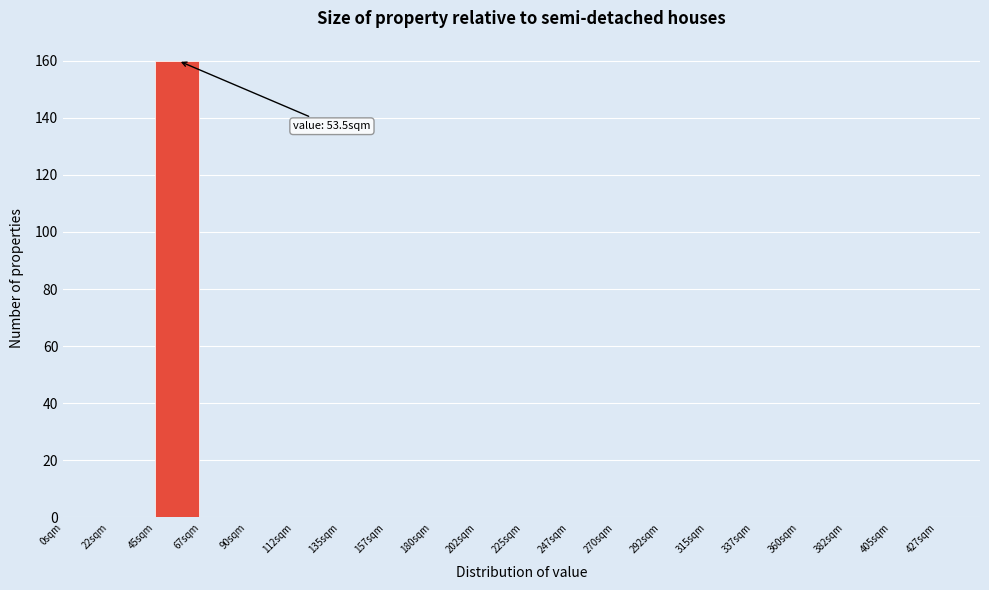

Over which range of the x-axis is the bar tallest?

45.0 to 67.5